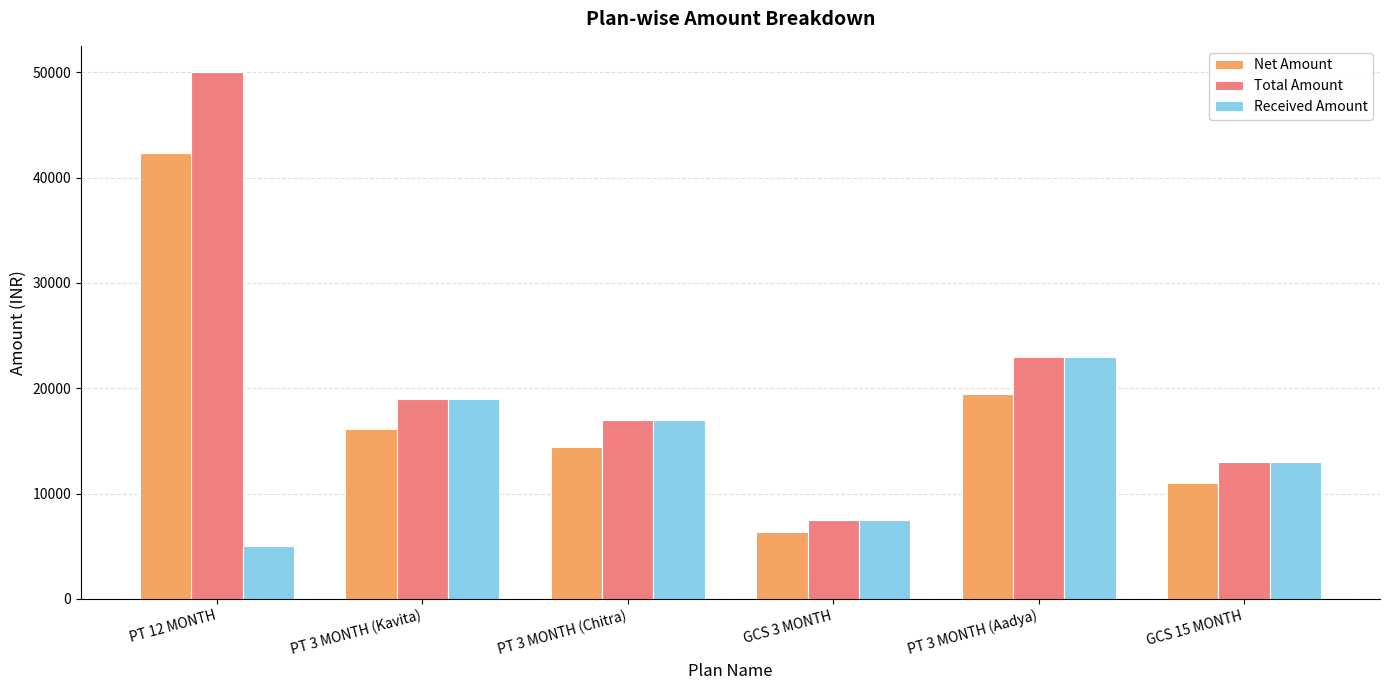

What is the difference between the Total Amount values at GCS 15 MONTH and PT 12 MONTH?

37000.0